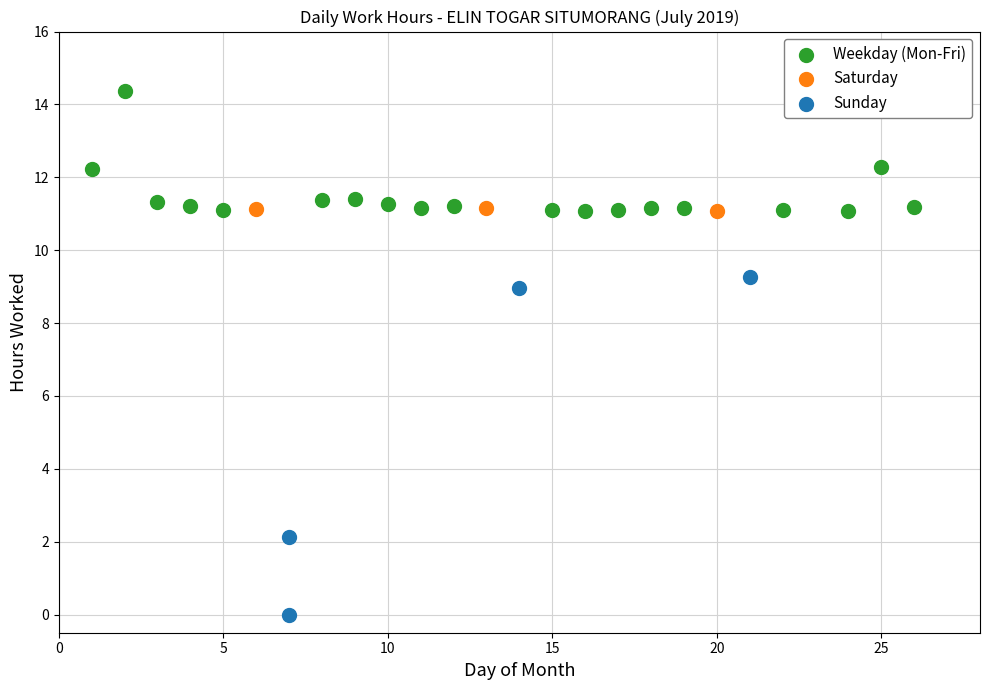

Which series contains the lowest Y value?

Sunday